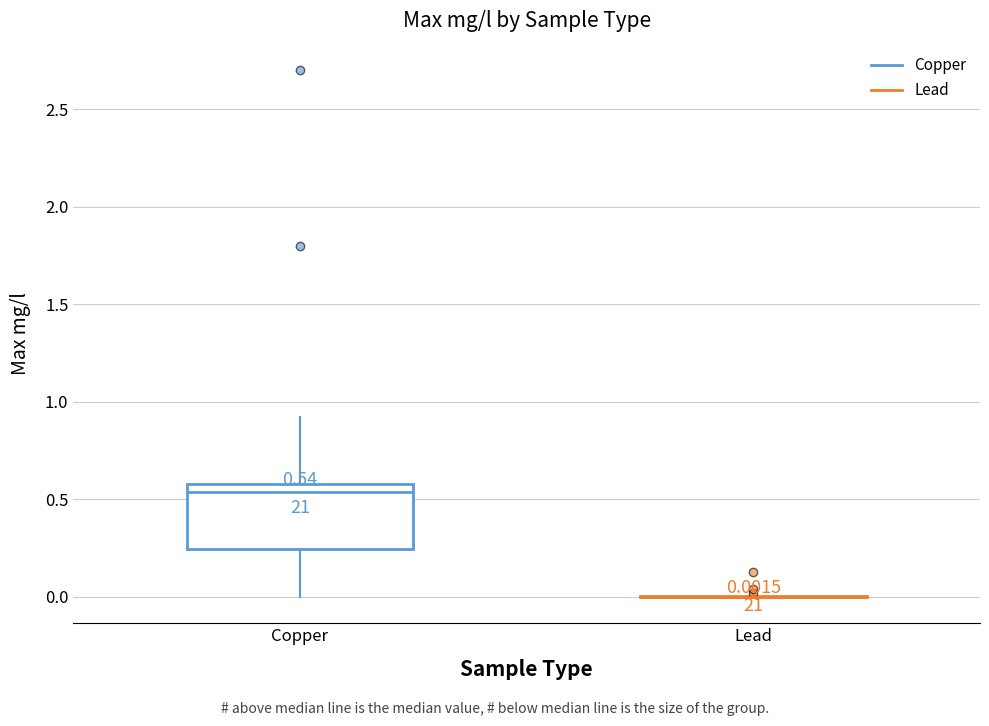

Comparing the boxes themselves (not the whiskers), which one is the tallest?

Copper